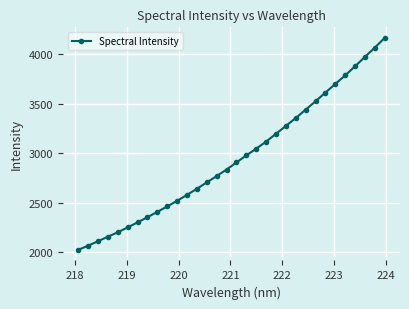

What is the sum of all values?

94394.3